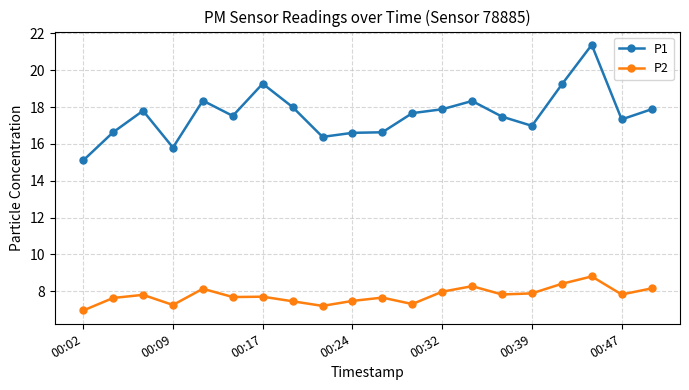

What is the value of the P2 point at the 11th from the left?

7.7